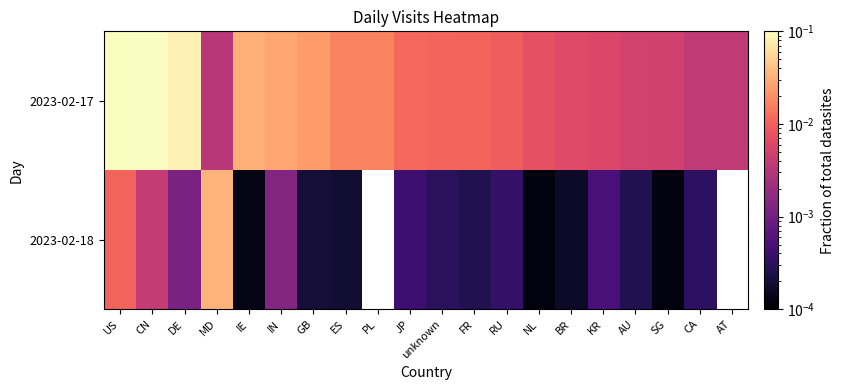

Rank the series by their maximum value, from lowest to highest.

2023-02-18, 2023-02-17